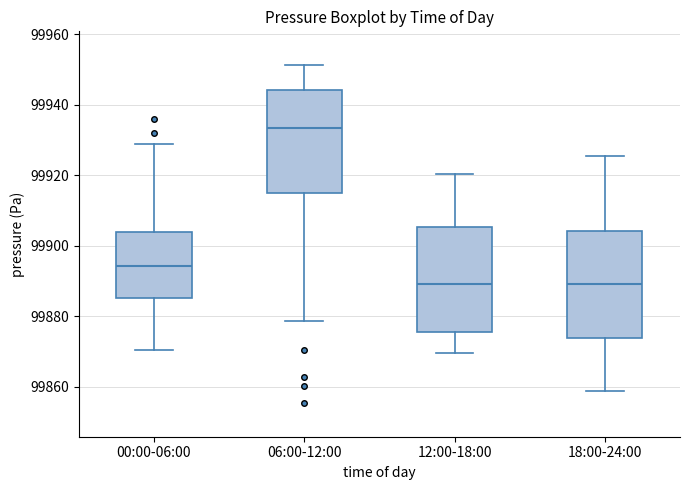

Where is the upper edge of the box for 18:00-24:00 on the y-axis? The values are not printed on the chart, so give them approximately, as read against the axis.

99904